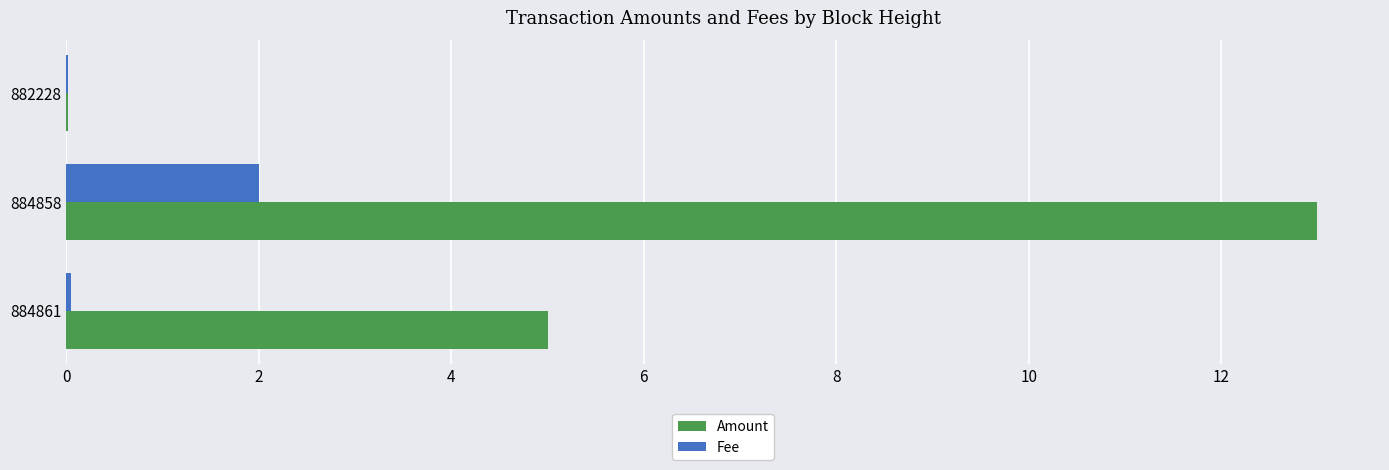

The value of Amount at 884861 is 6.9. True or false?

False